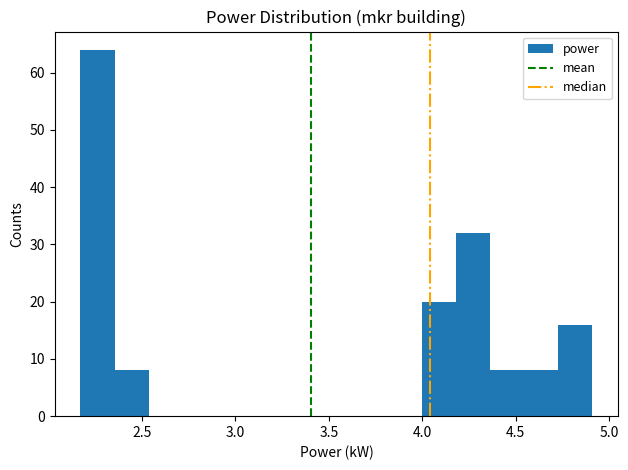

Around what value on the x-axis is the tallest bar? Give the approximate position of its centre, as read against the axis.

2.25